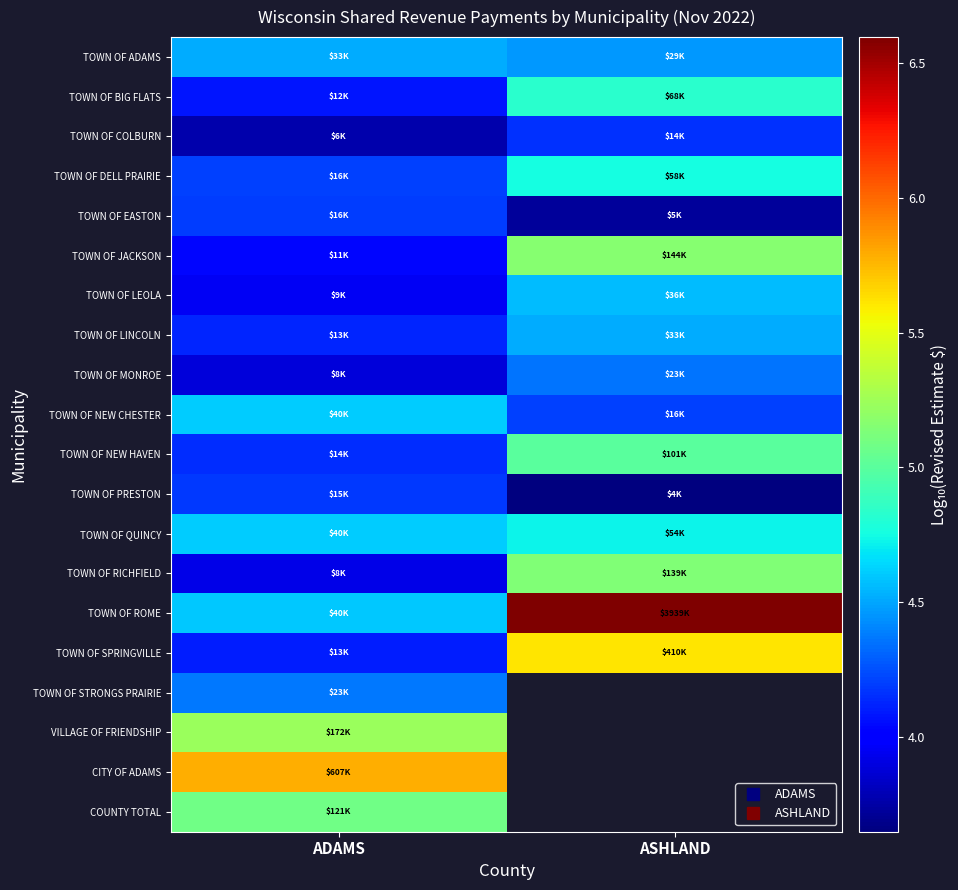

How many positive values does the COUNTY TOTAL series have?

1